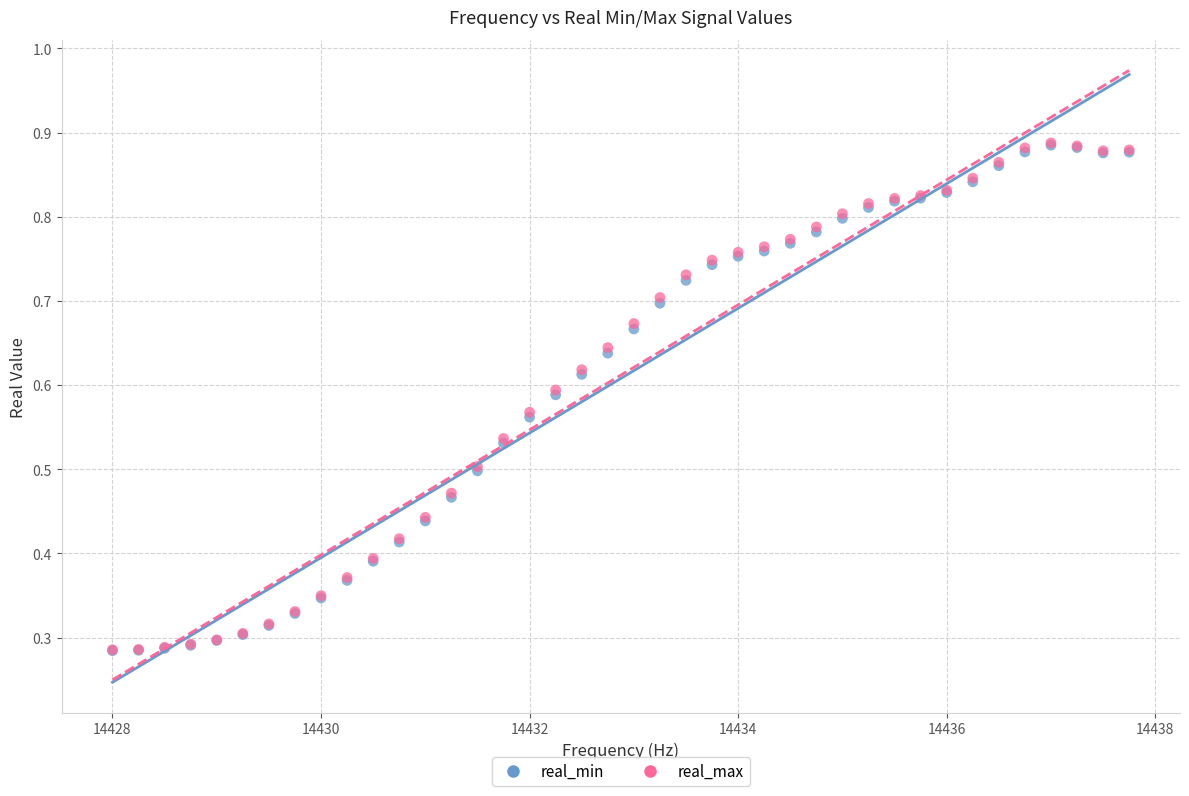

What are all the series names shown in the legend?

real_min, real_max